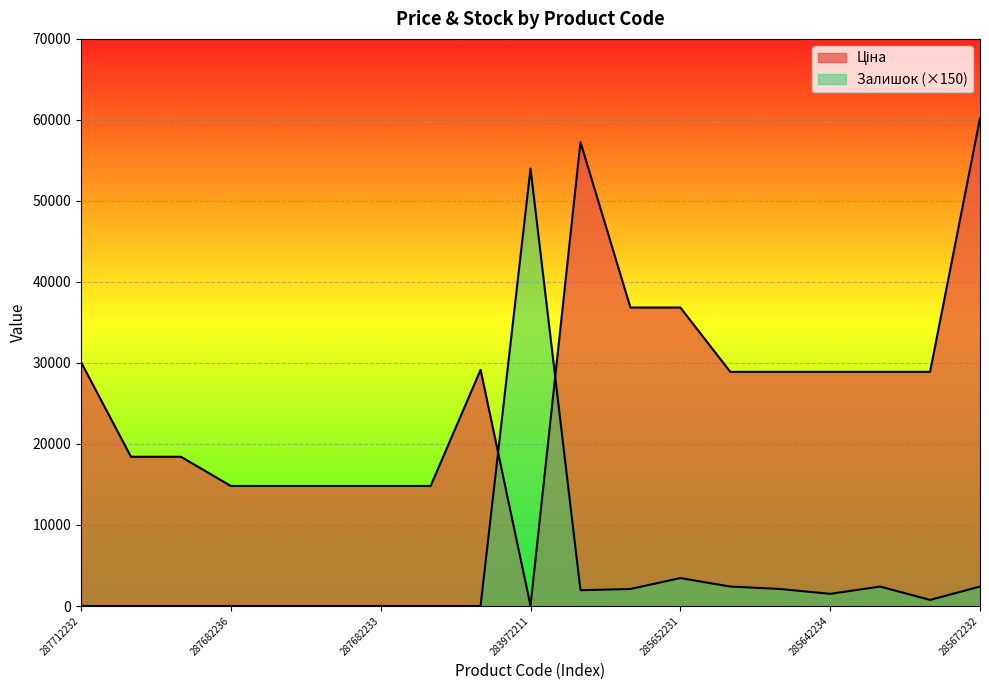

What is the difference between the Ціна values at 285652233 and 287682235?

22024.2